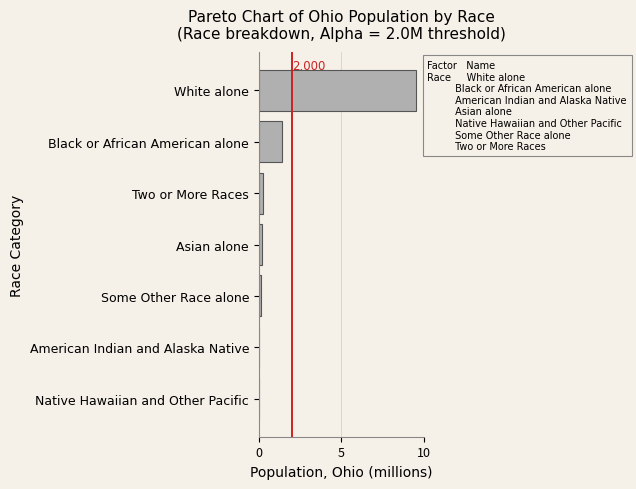

Are the bars grouped side by side (vs. stacked)?

No